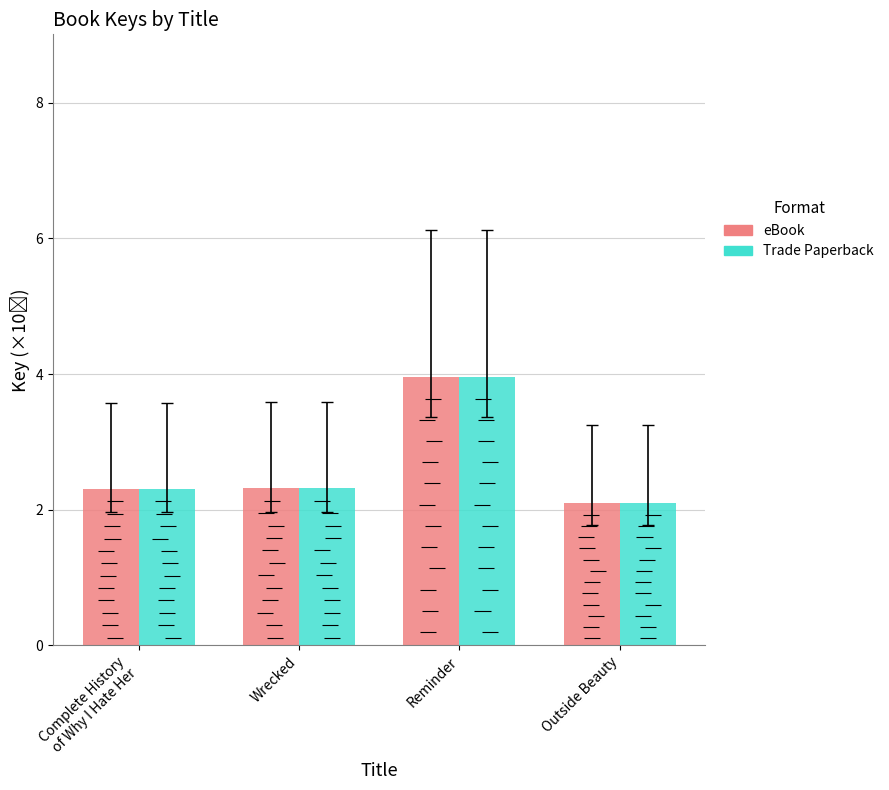

At which label does Trade Paperback reach its minimum?

Outside Beauty